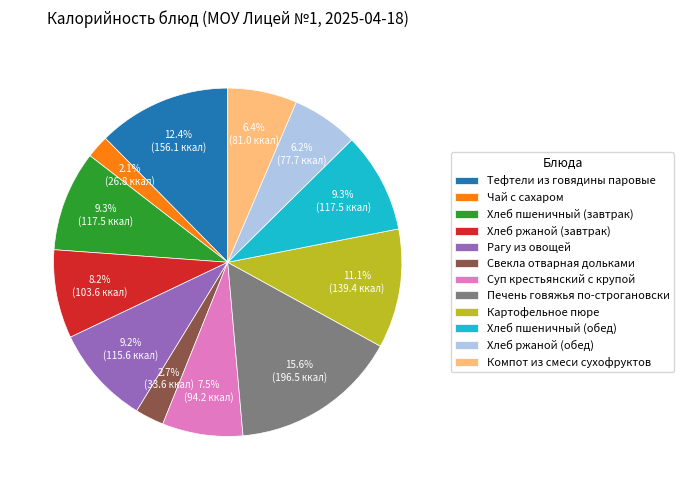

How many slices are in this pie chart?

12